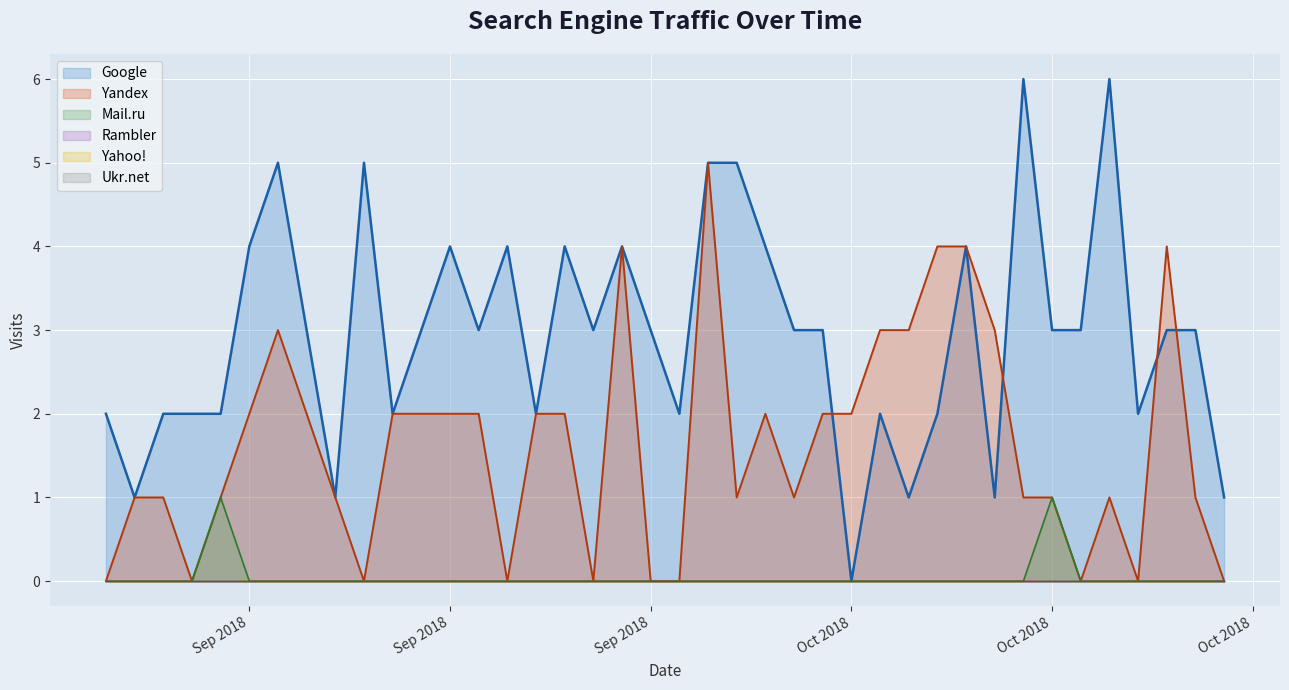

Is it true that Ukr.net equals 0 at 2018-09-15?

True